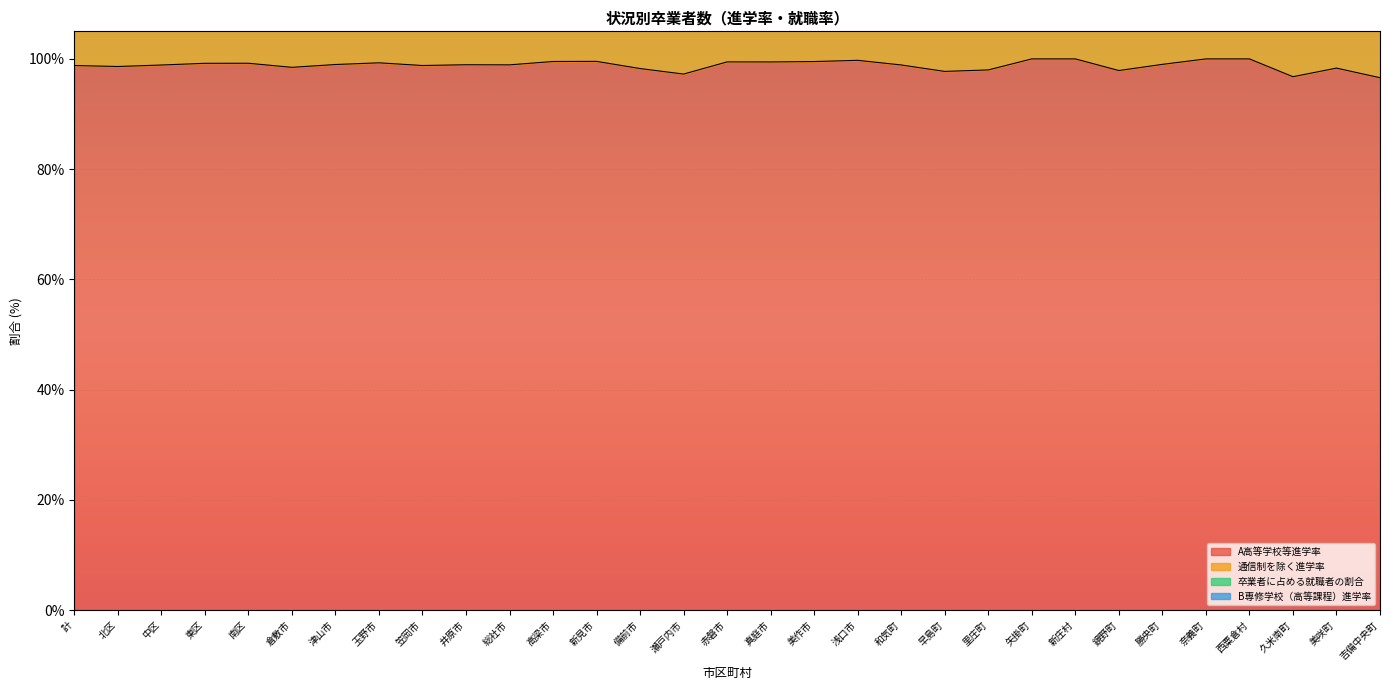

Reading right to left, extract all data points from this chart.

A高等学校等進学率: 96.6	98.3	96.8	100.0	100.0	99.0	97.9	100.0	100.0	98.0	97.7	98.9	99.7	99.5	99.5	99.5	97.2	98.2	99.5	99.5	98.9	98.9	98.8	99.3	99.0	98.5	99.2	99.2	98.9	98.6	98.8
通信制を除く進学率: 188.6	189.2	193.5	200.0	192.3	193.1	190.5	200.0	196.6	192.0	189.4	191.2	197.4	191.8	197.8	196.6	188.0	195.2	198.6	196.7	194.3	196.1	194.6	194.6	194.3	193.5	194.2	194.5	194.0	194.2	194.1